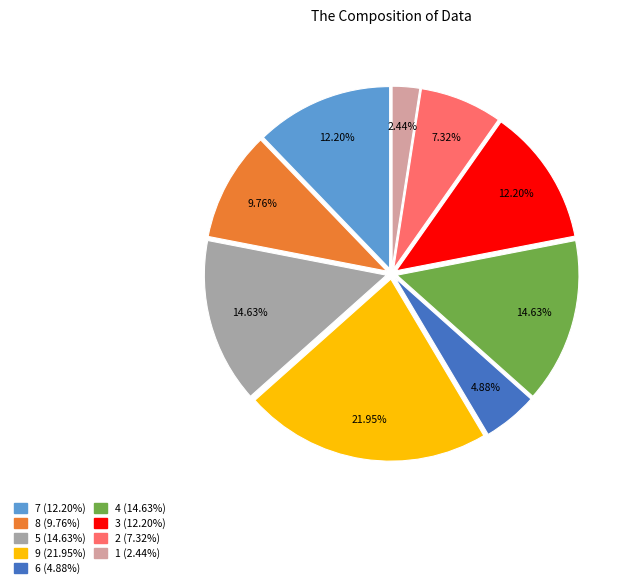

Is it true that 5 is 15% of the pie?

True